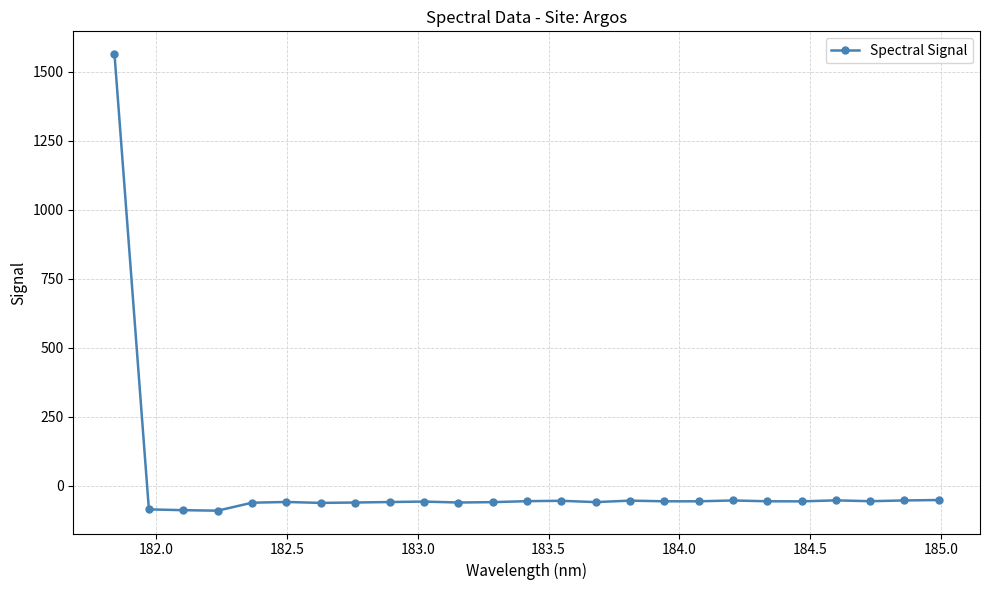

What is the value of the 15th point from the left?

-59.9